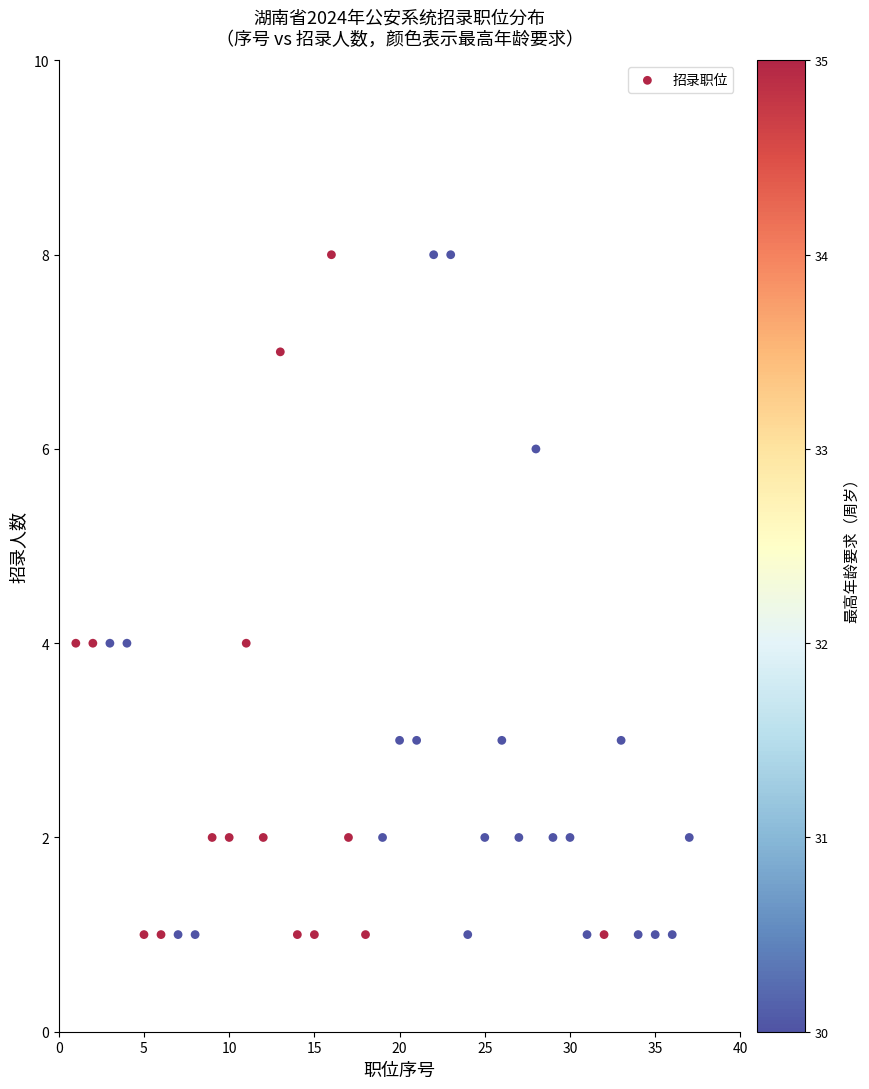

What is the range of Y values (max minus min)?

7